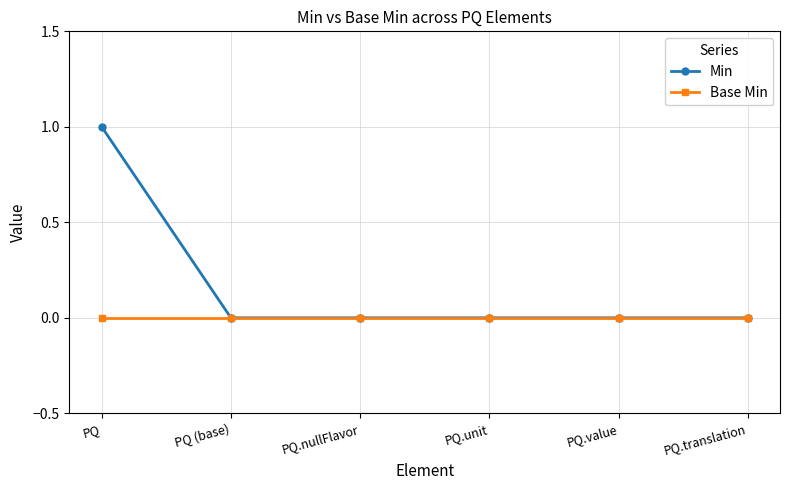

List the series in order of their overall mean, highest first.

Min, Base Min